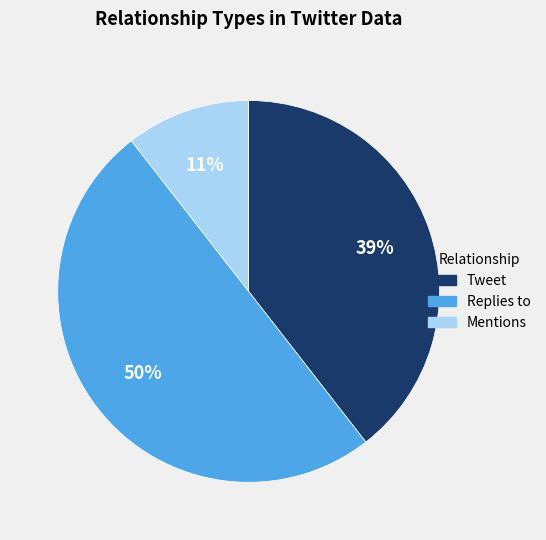

How many segments does this pie chart have?

3